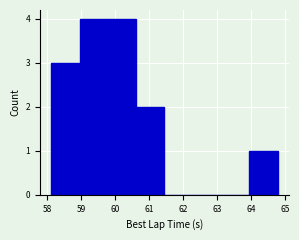

Reading left to right, list every bar in this chart as the range it spans on the x-axis followed by its height. Neither the bar edges nor the heights are printed on the chart, so give them approximately, as read against the axes.

58.1 to 59.0: 3
59.0 to 59.8: 4
59.8 to 60.6: 4
60.6 to 61.5: 2
61.5 to 62.3: 0
62.3 to 63.1: 0
63.1 to 63.9: 0
63.9 to 64.8: 1